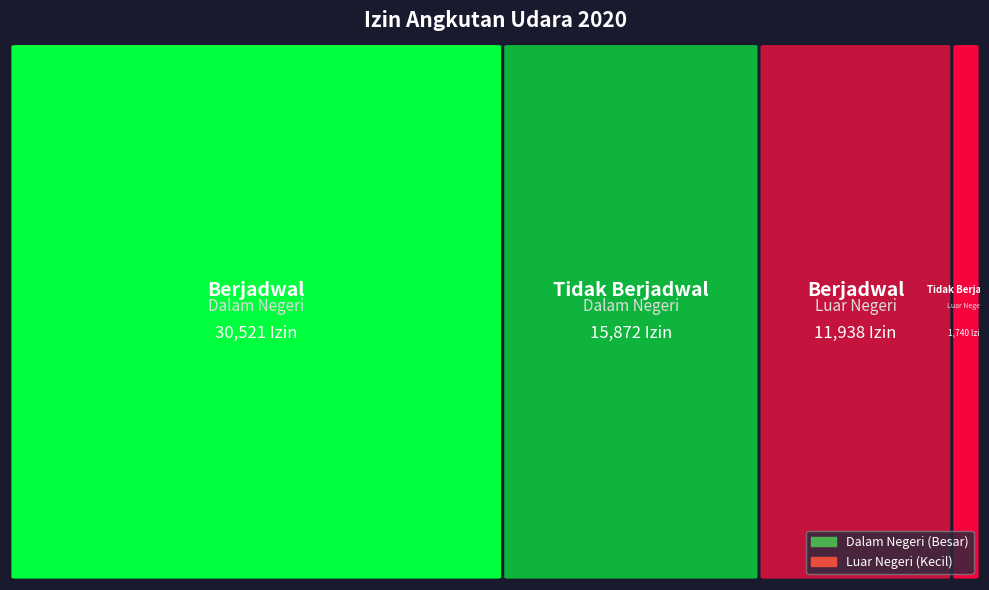

Reading right to left, extract all data points from this chart.

Angkutan Udara Niaga Berjadwal: Luar Negeri=11938	Dalam Negeri=30521
Angkutan Udara Niaga Tidak Berjadwal: Luar Negeri=1740	Dalam Negeri=15872